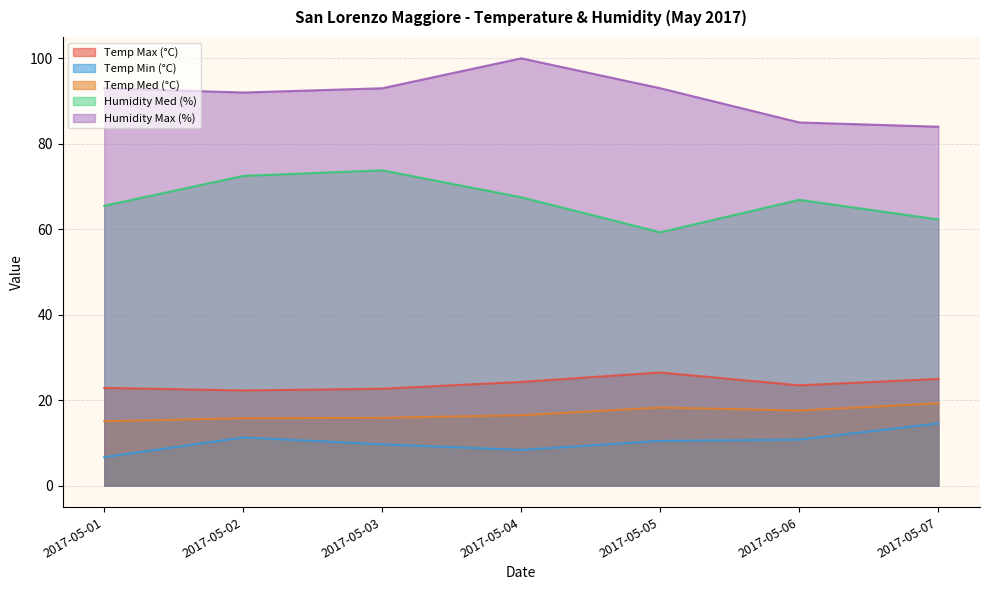

Rank the categories by Humidity Max (%) value from lowest to highest.

2017-05-07, 2017-05-06, 2017-05-02, 2017-05-01, 2017-05-03, 2017-05-05, 2017-05-04